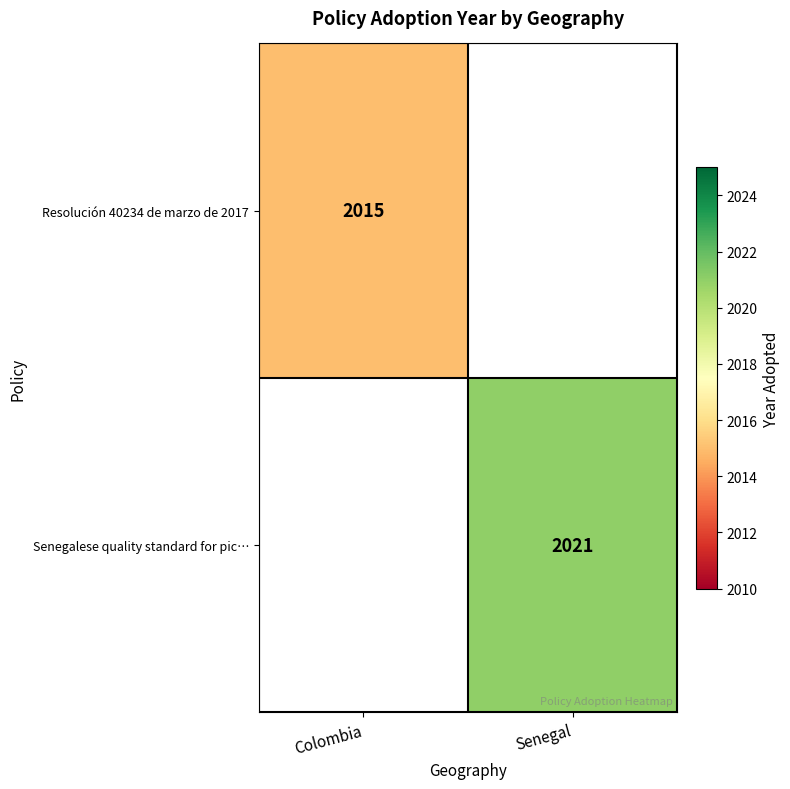

True or false: Resolución 40234 de marzo de 2017 has a value of 2015 at Colombia.

True